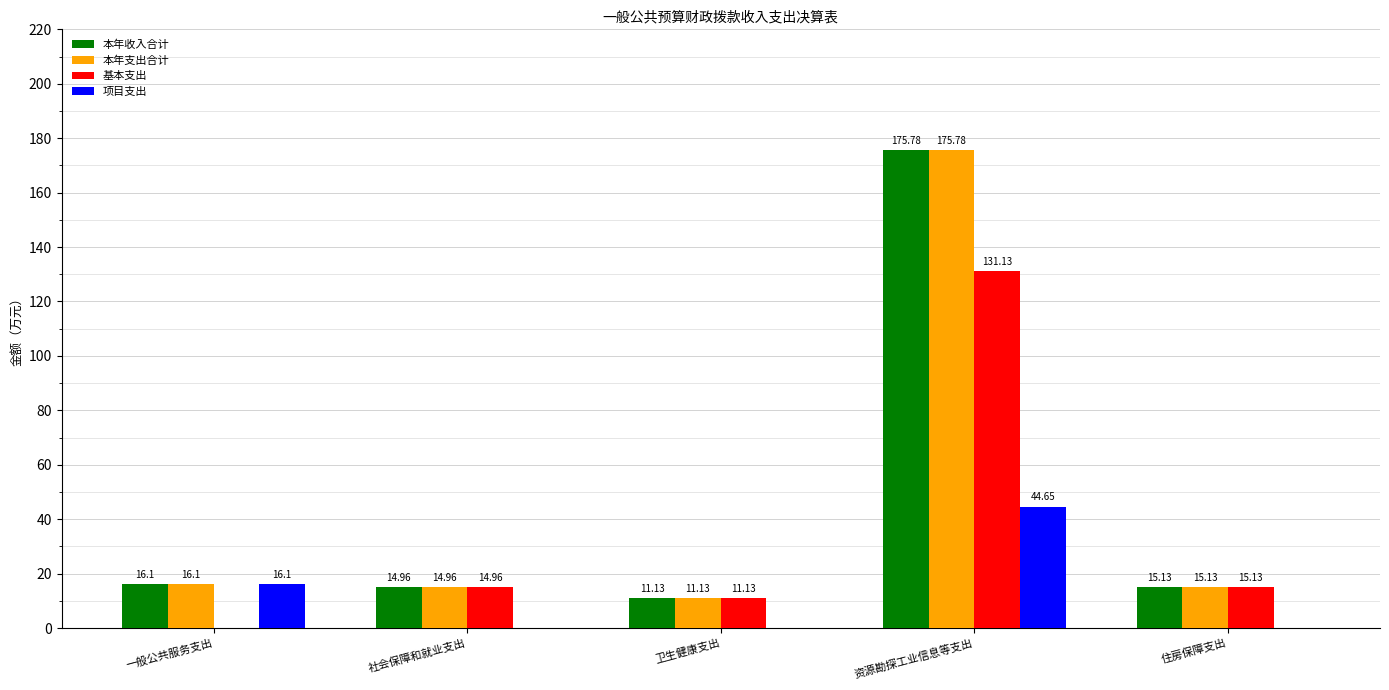

What is the total value across all series at 资源勘探工业信息等支出?

527.3